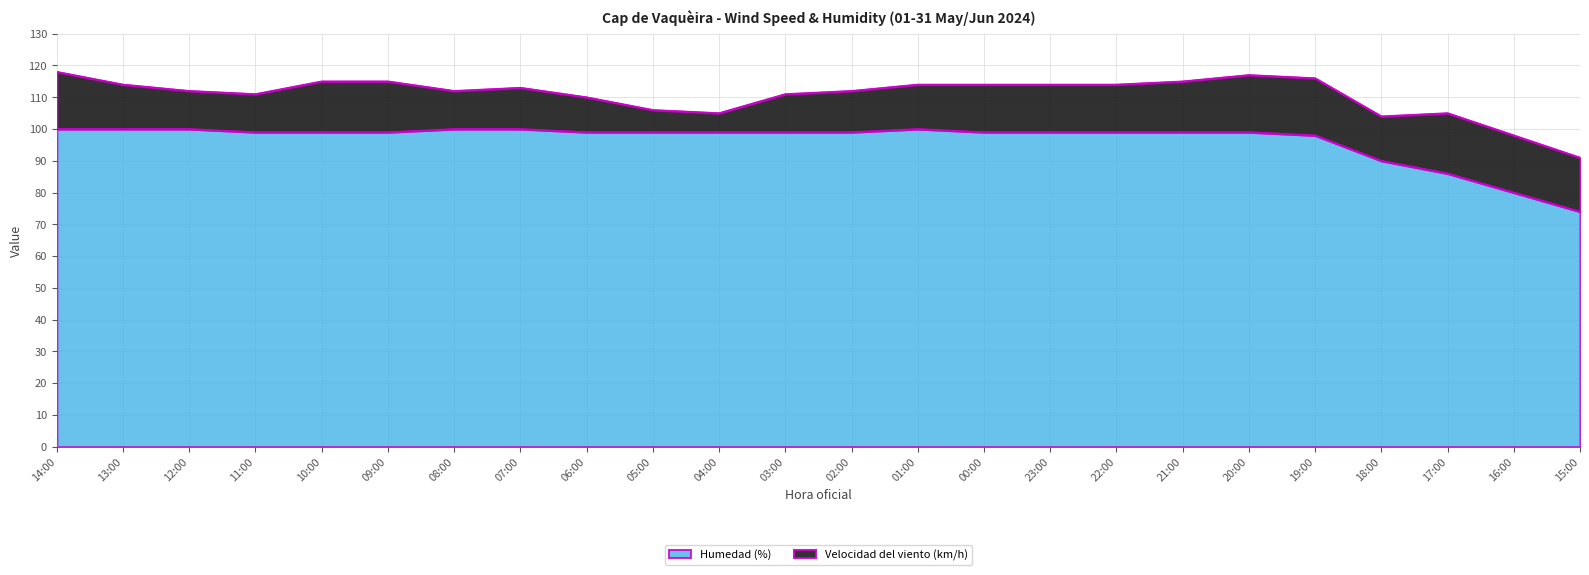

Reading right to left, extract all data points from this chart.

15:00=74	16:00=80	17:00=86	18:00=90	19:00=98	20:00=99	21:00=99	22:00=99	23:00=99	00:00=99	01:00=100	02:00=99	03:00=99	04:00=99	05:00=99	06:00=99	07:00=100	08:00=100	09:00=99	10:00=99	11:00=99	12:00=100	13:00=100	14:00=100